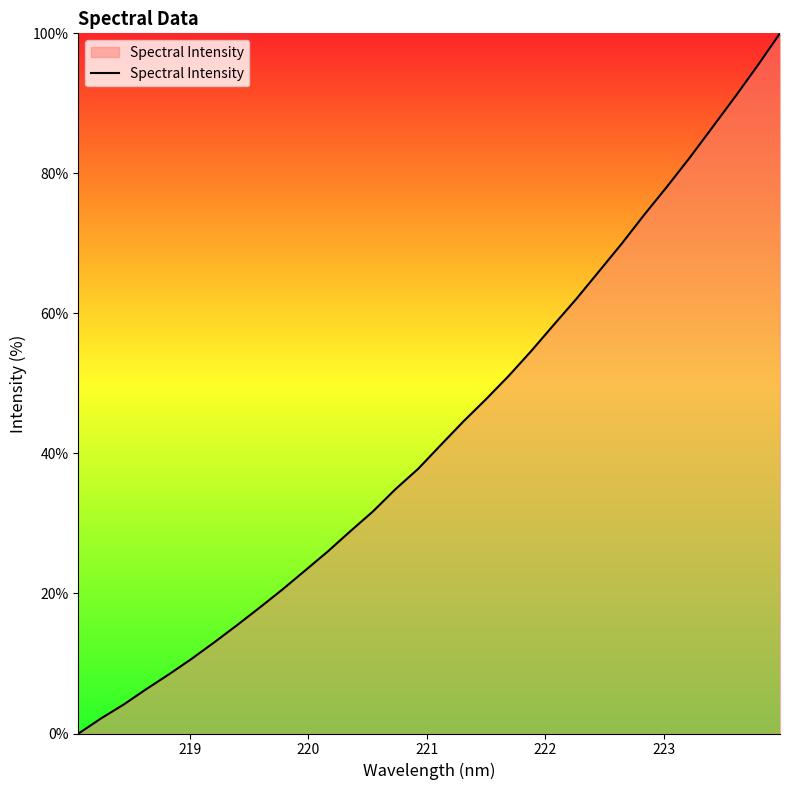

What is the maximum value shown in the chart?

100.0